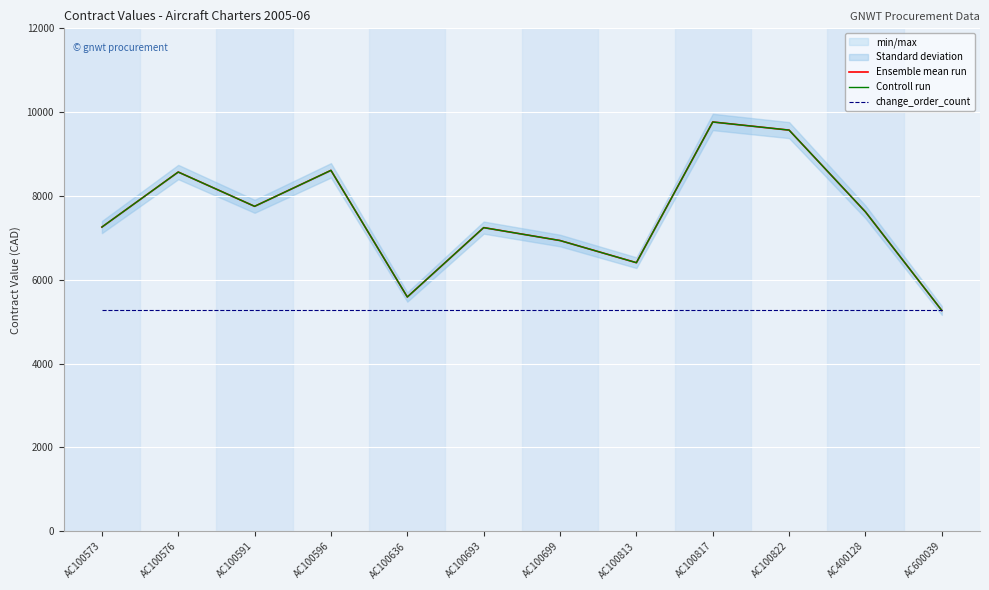

True or false: Ensemble mean run and change_order_count cross at least once.

False